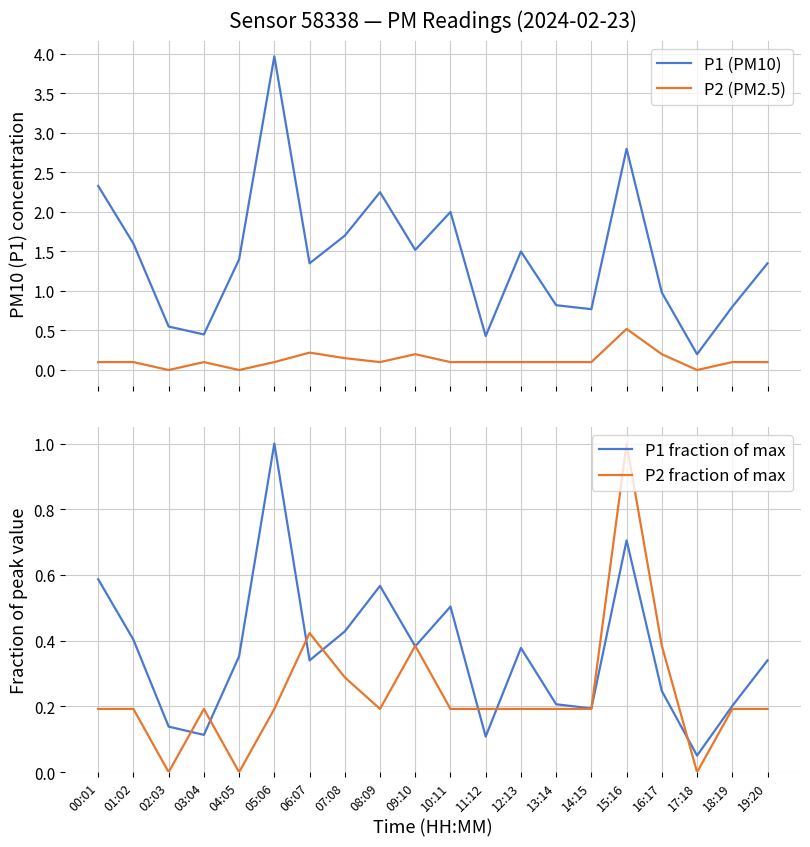

Which has a higher value, 00:01 or 16:17?

00:01